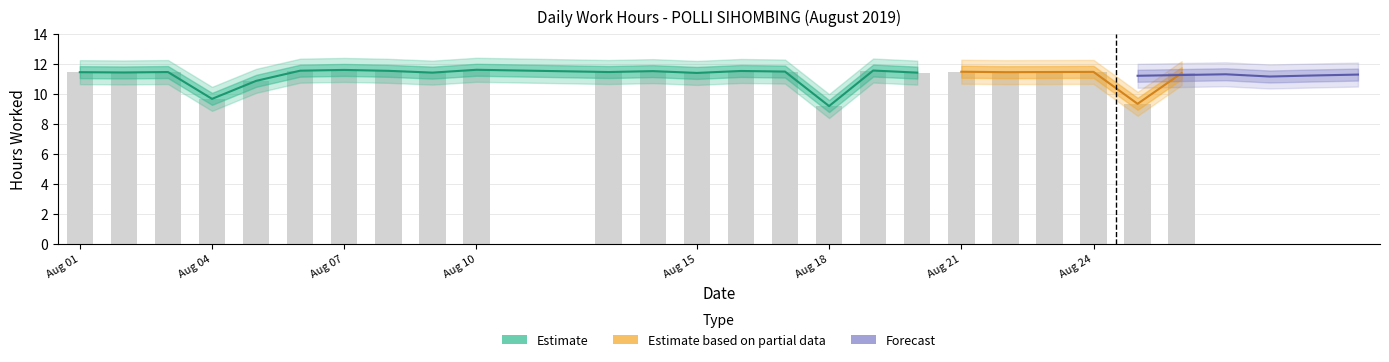

What is the difference between the second highest and second lowest values?

2.3